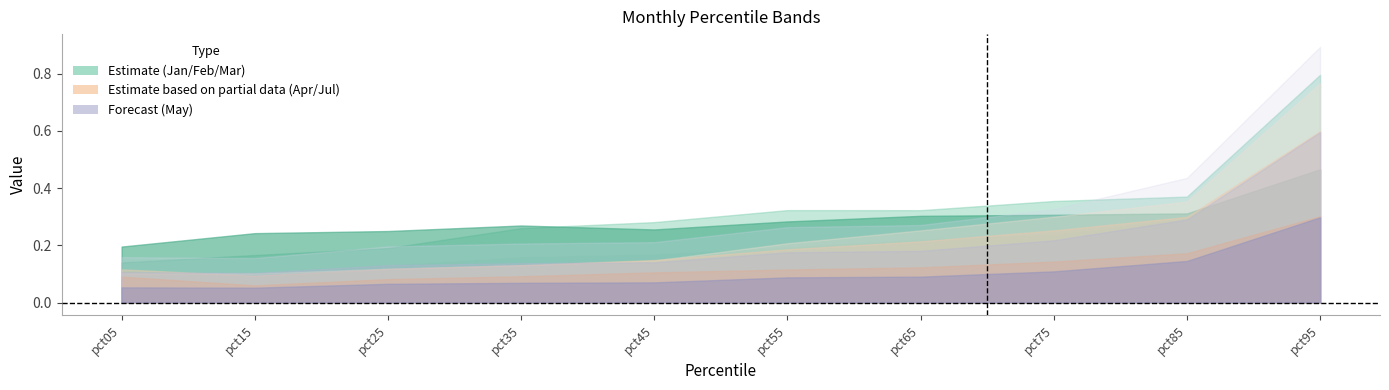

How many categories are shown in the chart?

10